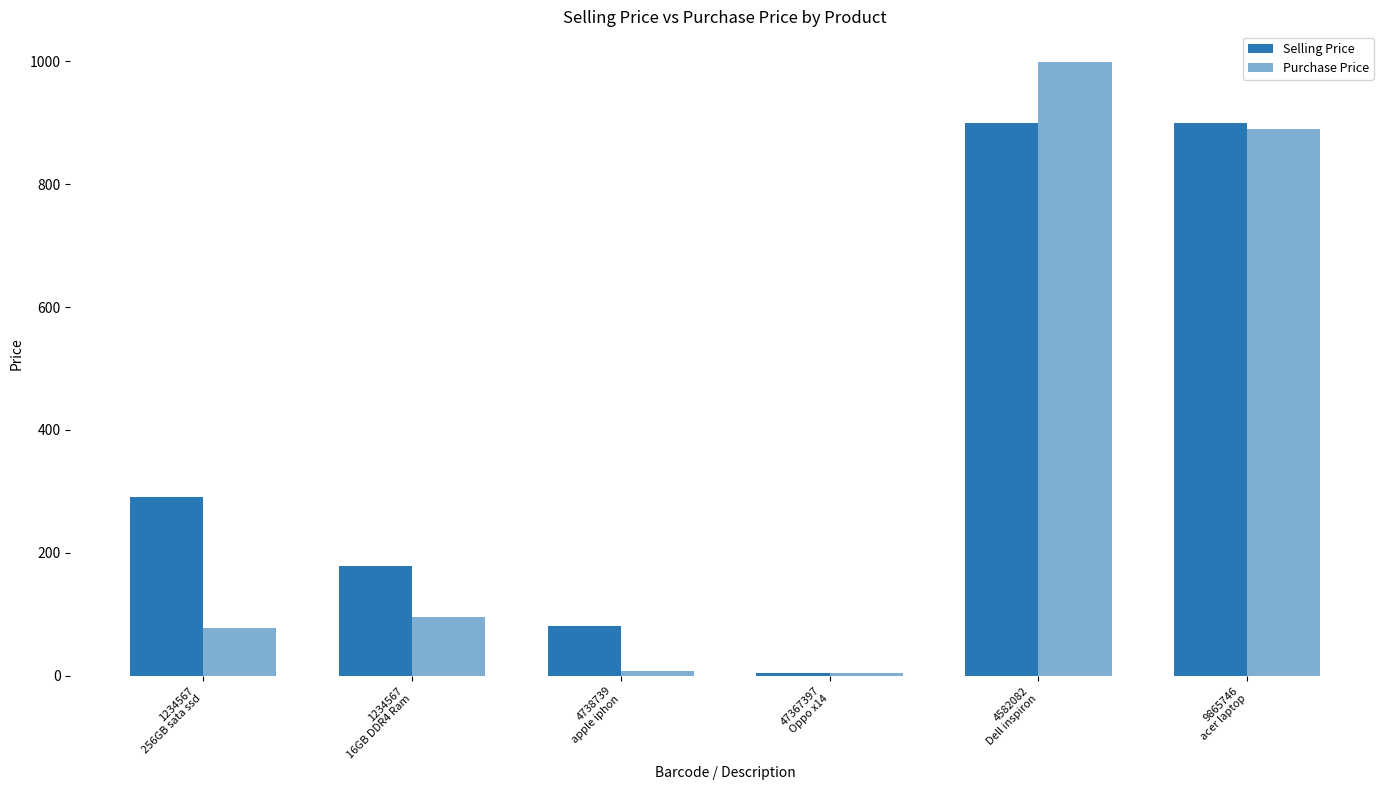

How many data points in Purchase Price are less than 95?

3